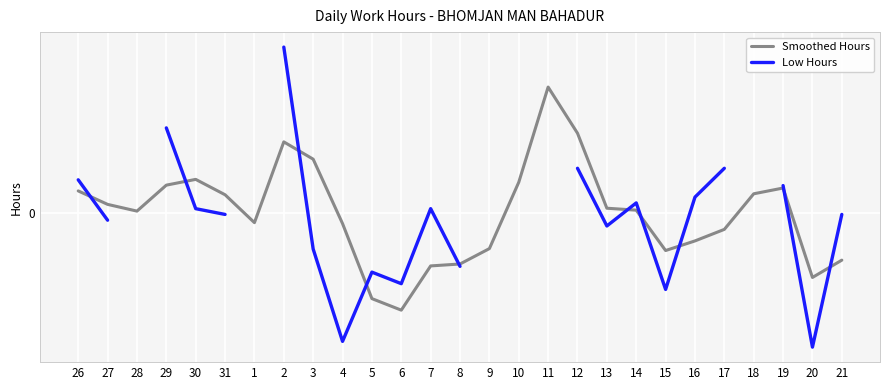

Rank the series by their maximum value, from highest to lowest.

Low Hours, Smoothed Hours